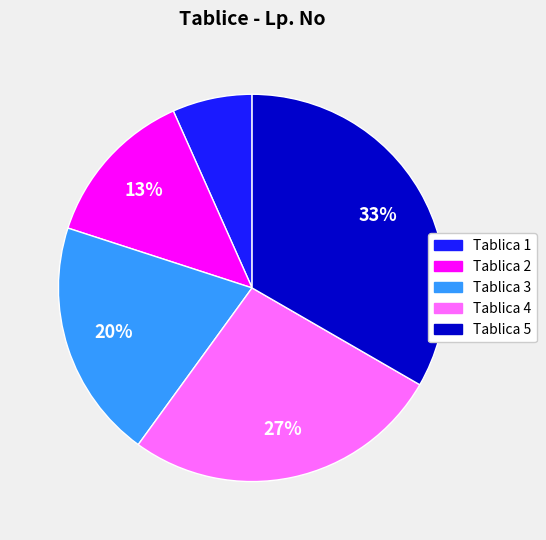

Is Tablica 4 the majority of the pie?

No